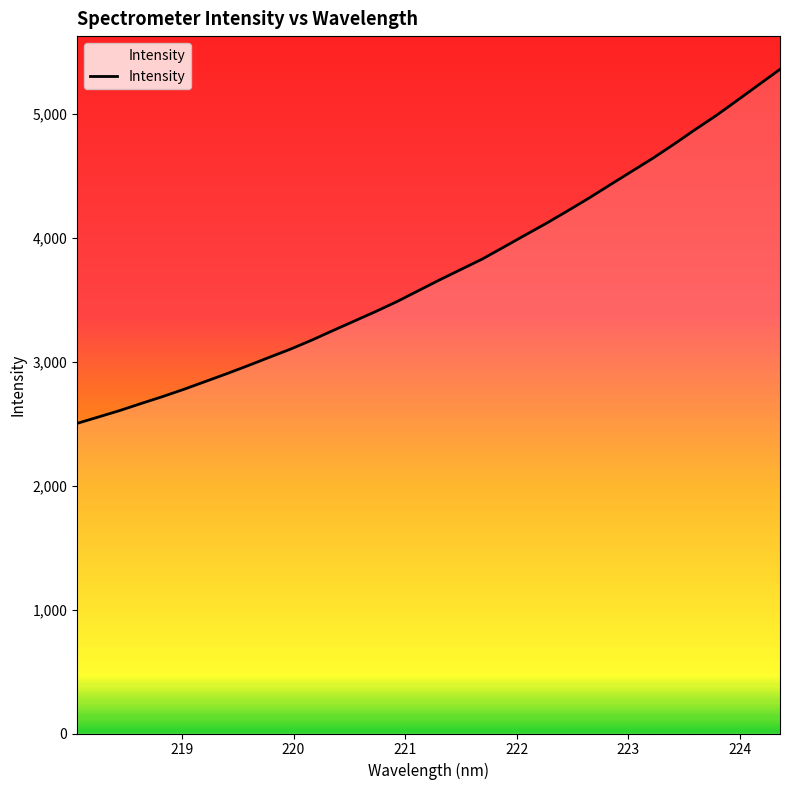

What is the value of the 17th point from the left?

3574.4